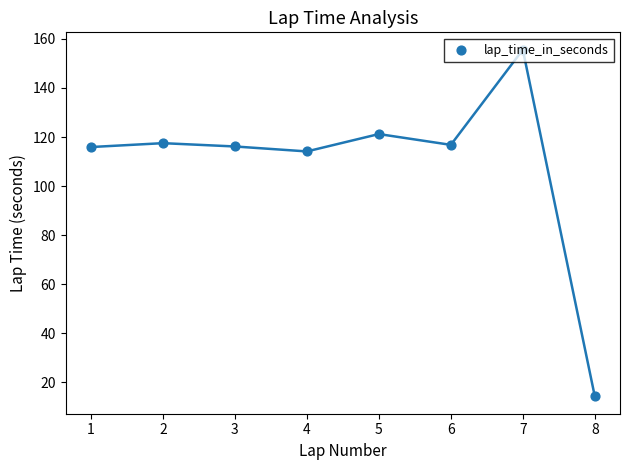

Between 3 and 6, which is larger?

6